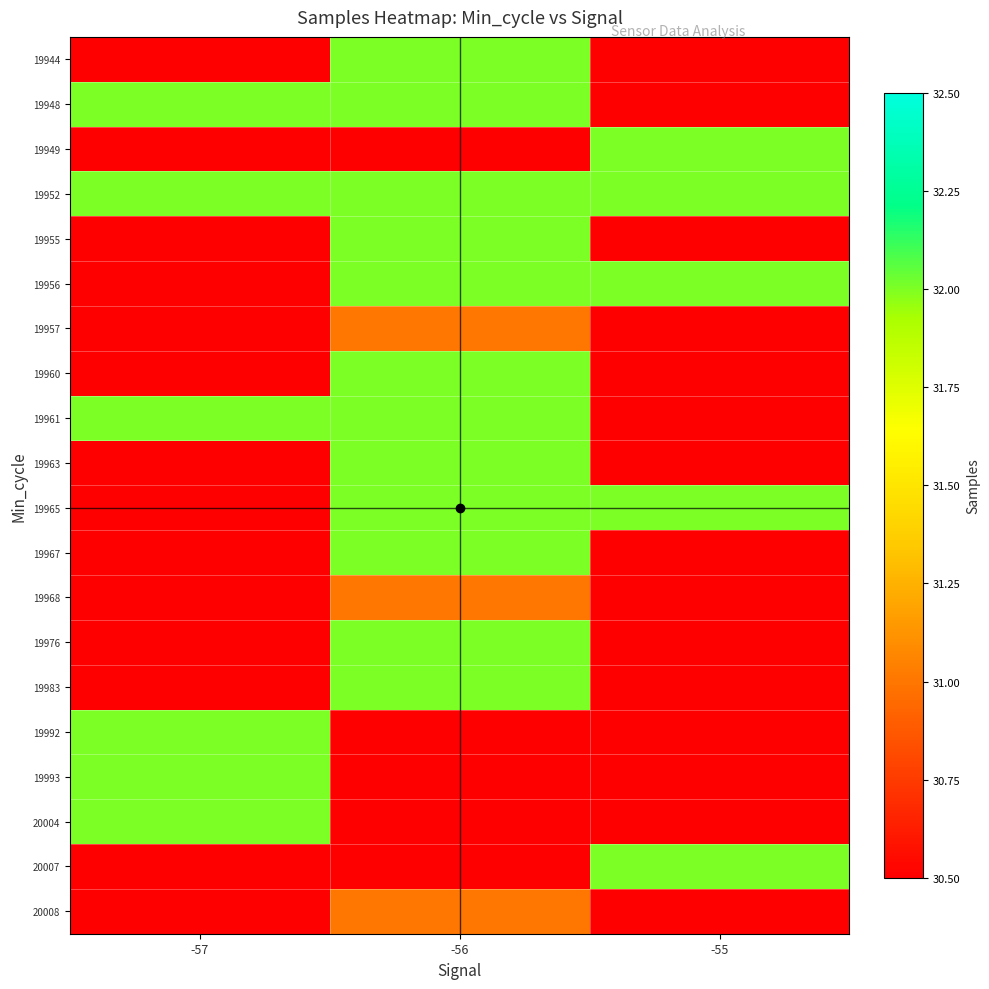

At which label is 19961 closest to 32?

-57